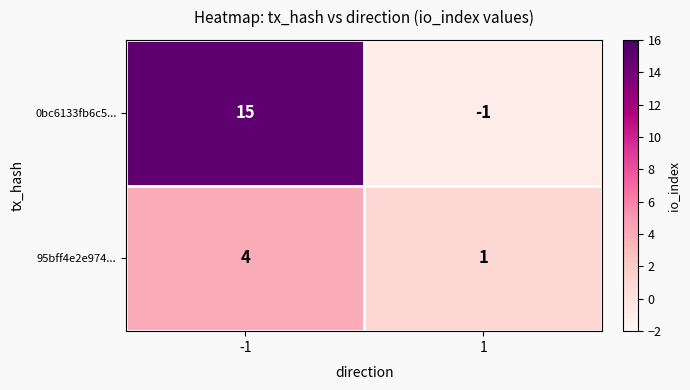

Is it true that 95bff4e2e974... equals 1 at 1?

True